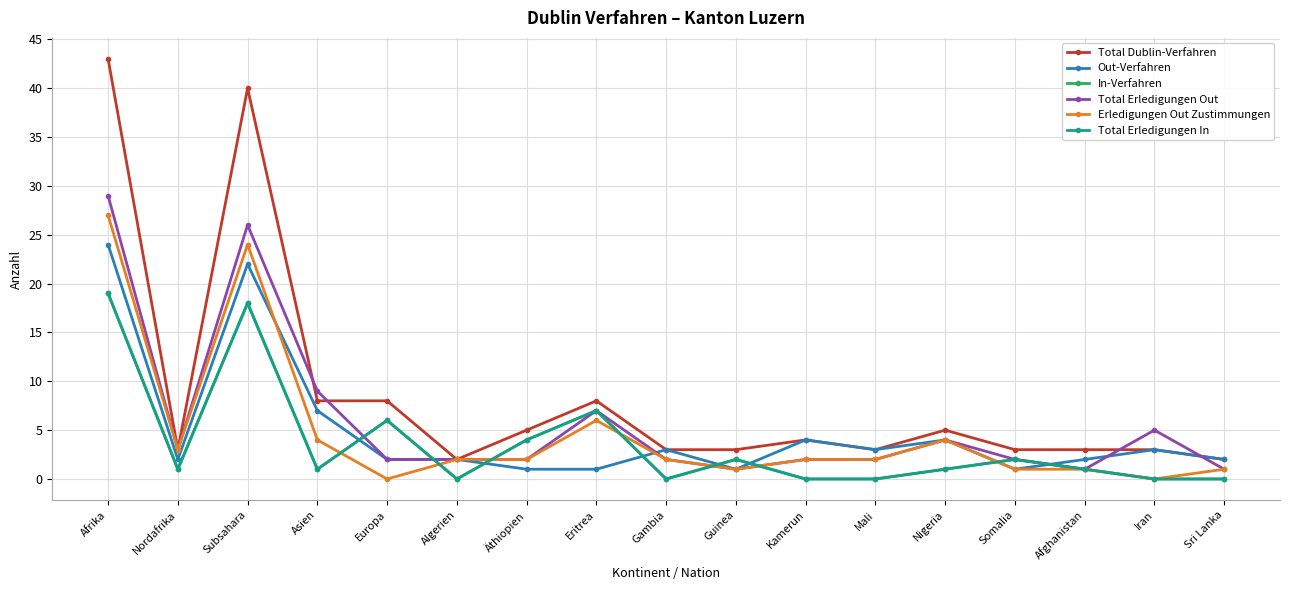

What is the difference between the maximum and second lowest values in the Erledigungen Out Zustimmungen series?

27